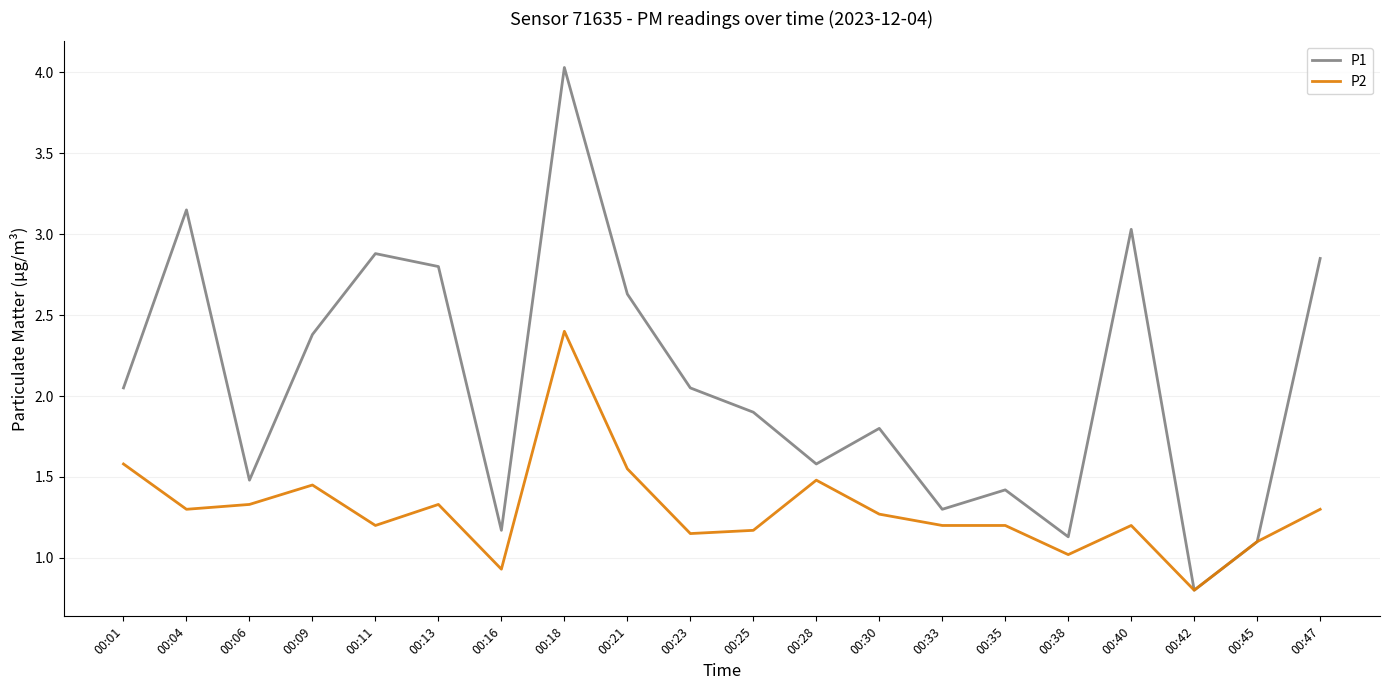

What is the lowest value of the P2 series?

0.8